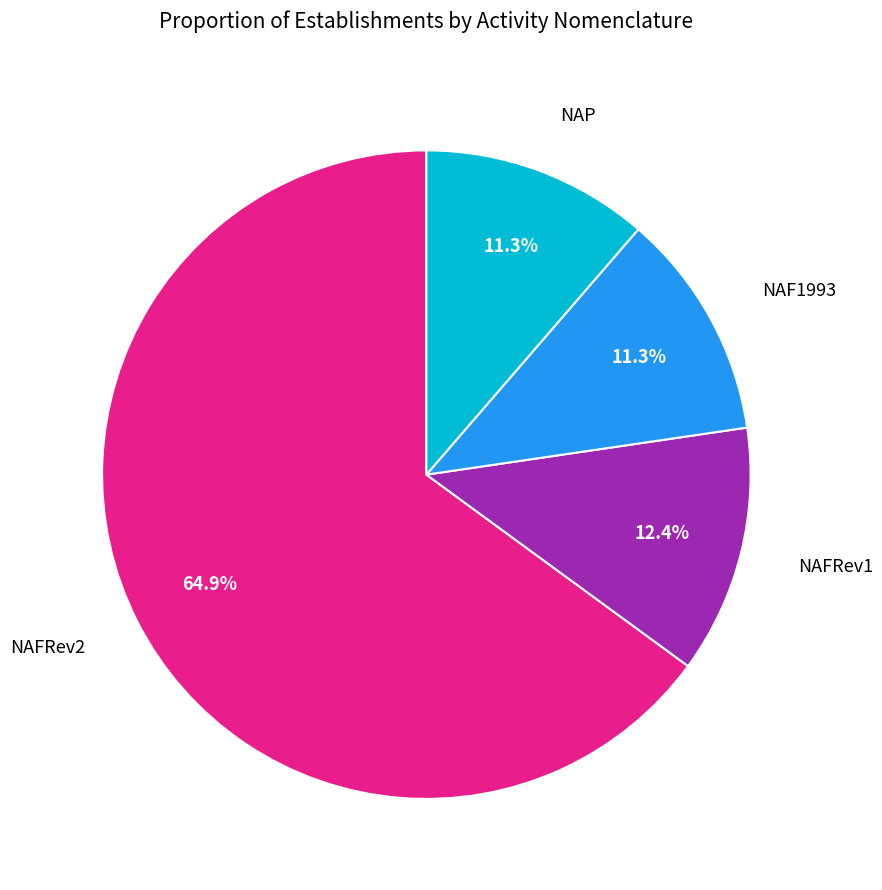

Does any single category account for the majority?

Yes